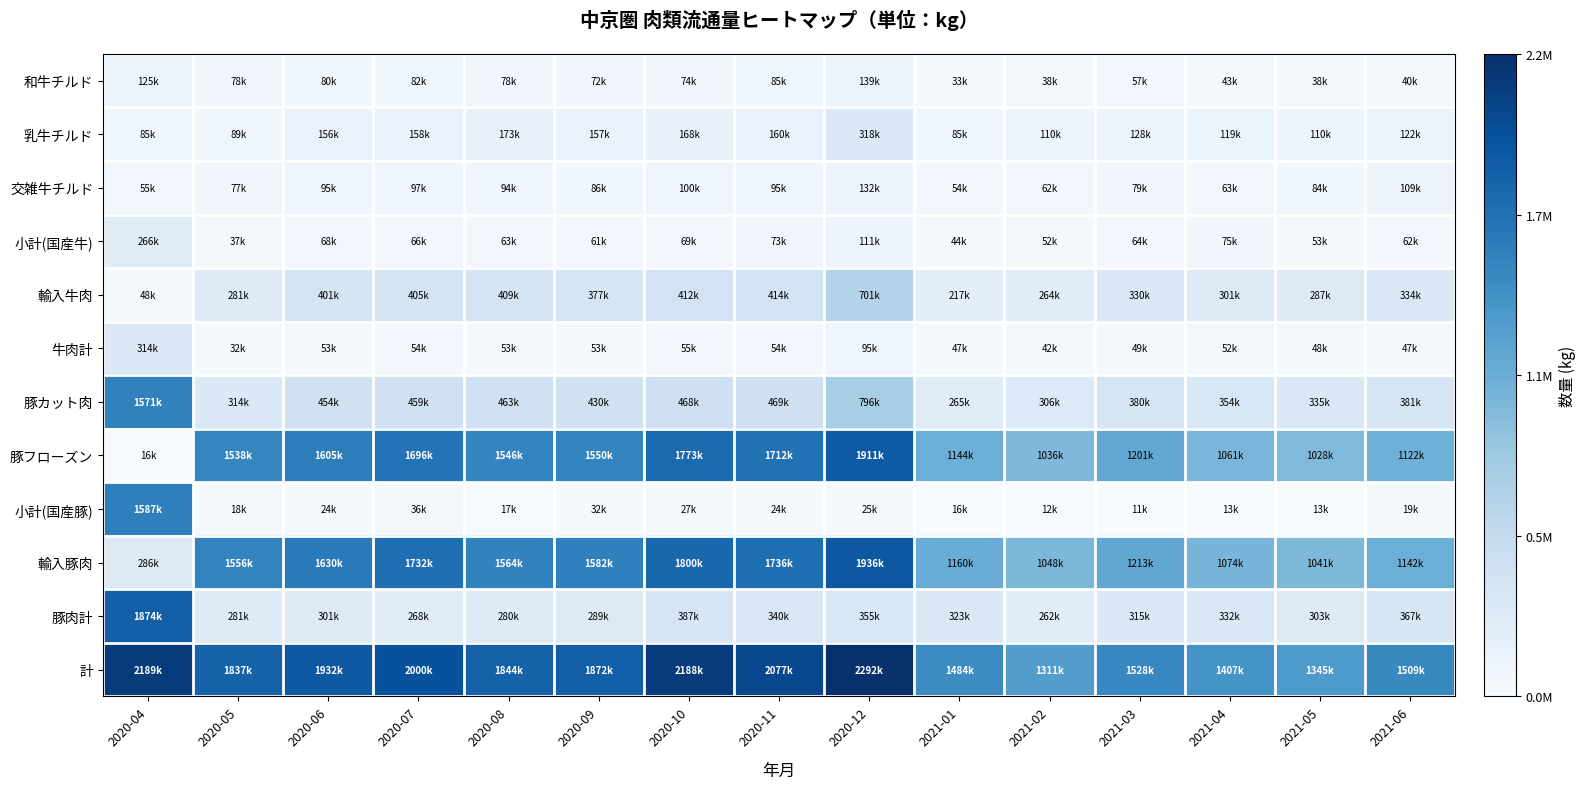

Rank the series at 2020-04 from lowest to highest value.

豚フローズン, 輸入牛肉, 交雑牛チルド, 乳牛チルド, 和牛チルド, 小計(国産牛), 輸入豚肉, 牛肉計, 豚カット肉, 小計(国産豚), 豚肉計, 計